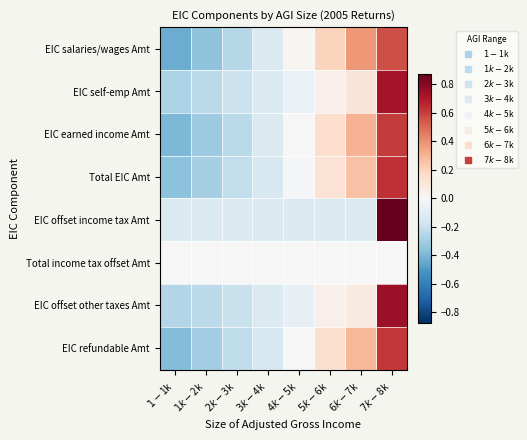

How many categories are shown in the chart?

8